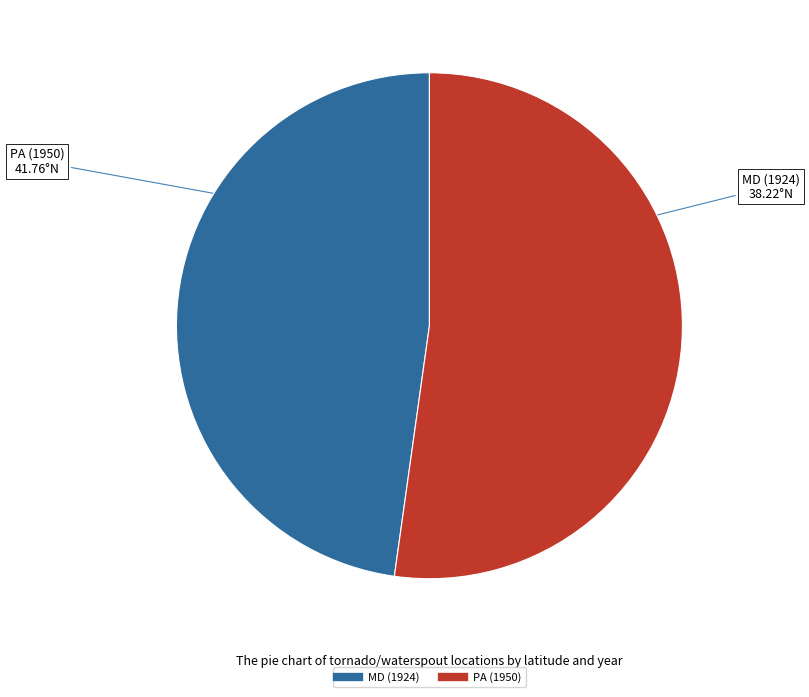

Do MD (1924) and PA (1950) together represent more than half of the pie?

Yes